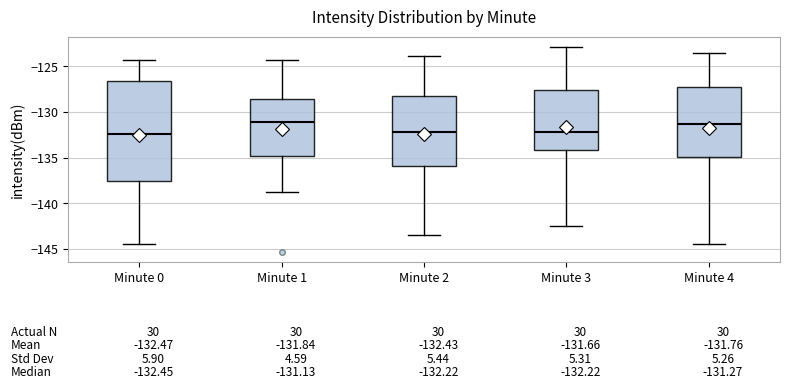

Comparing the boxes themselves (not the whiskers), which one is the tallest?

Minute 0